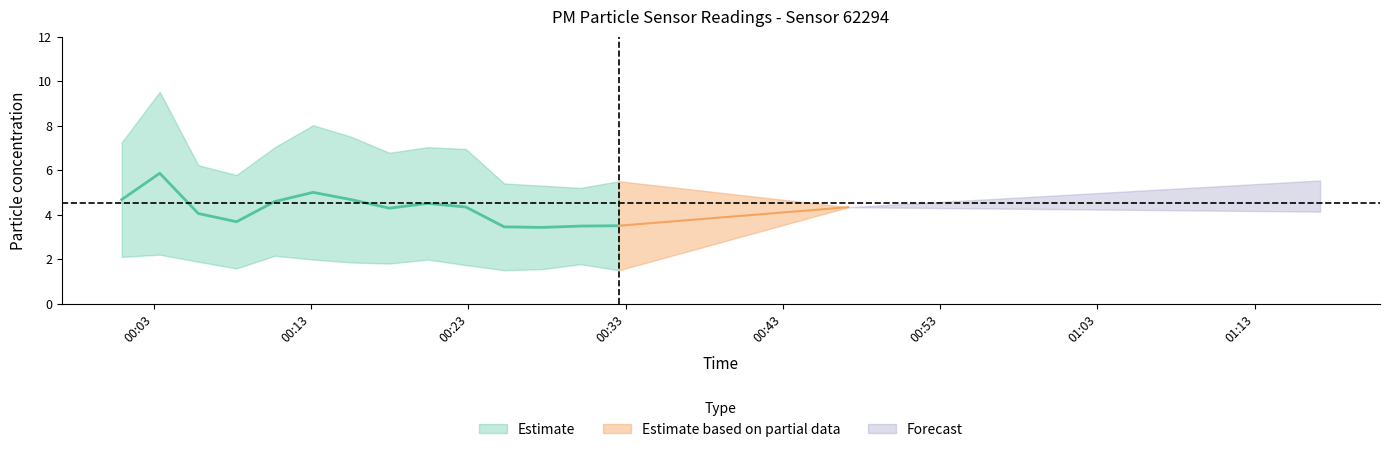

At which category does P2 reach its first local valley?

2023-07-16T00:08:16